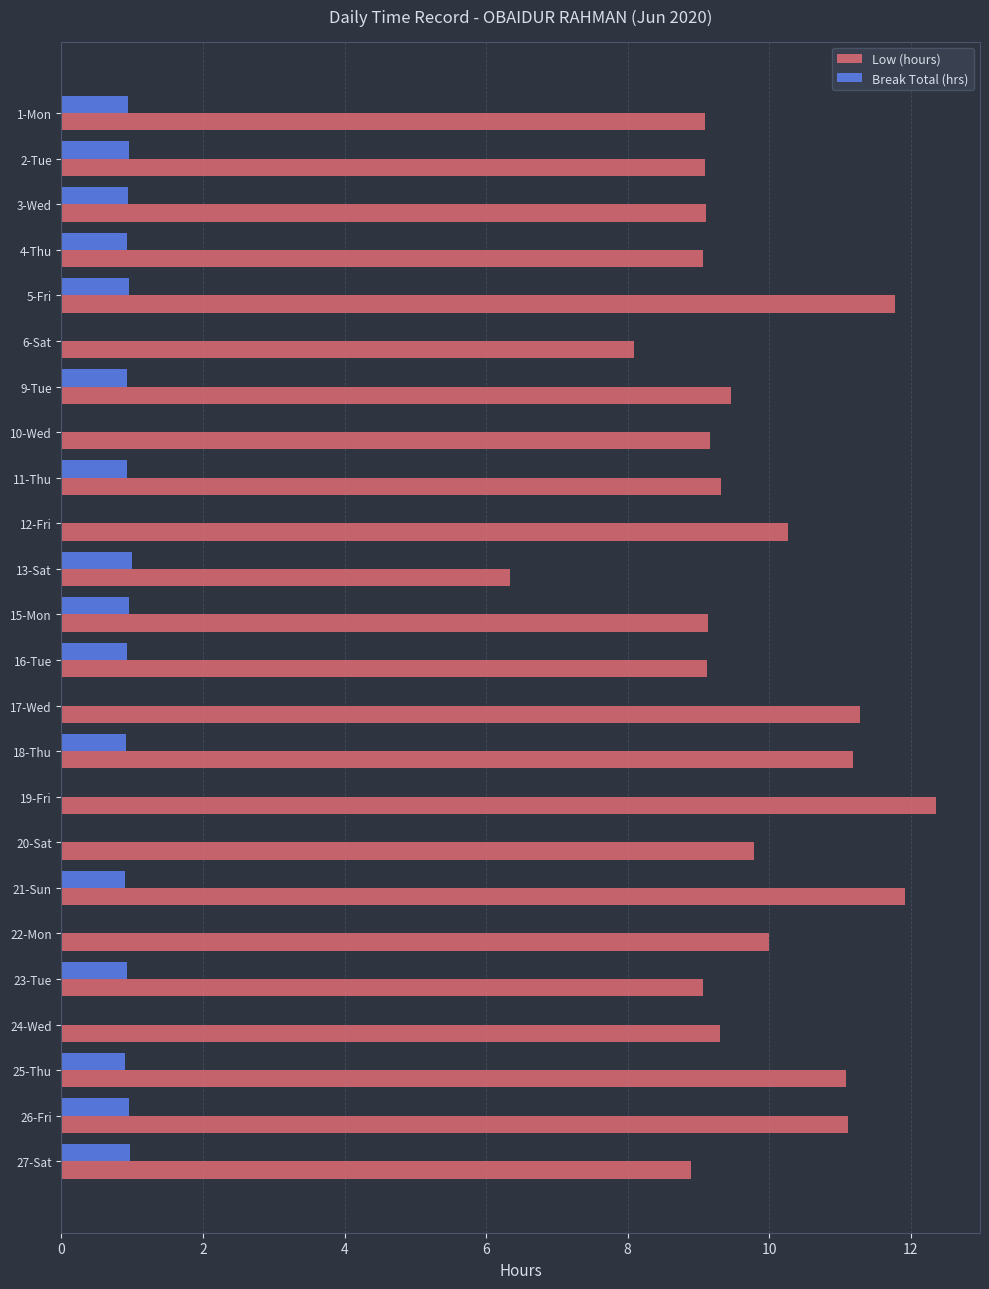

True or false: Break Total (hrs) has a value of 1.4 at 18-Thu.

False